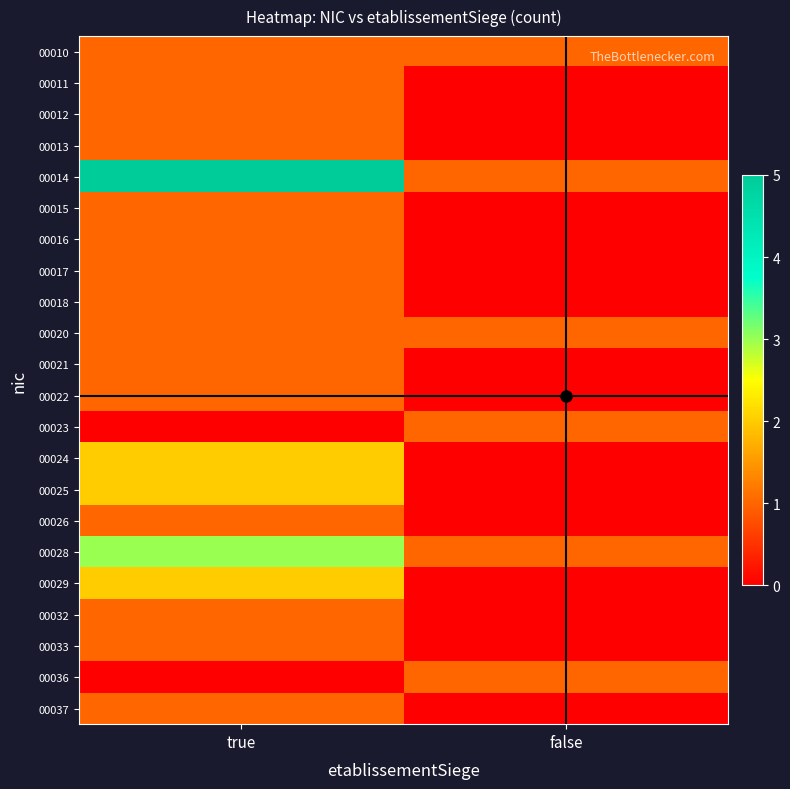

At true, list the series in order from largest to smallest.

00014, 00028, 00024, 00025, 00029, 00010, 00011, 00012, 00013, 00015, 00016, 00017, 00018, 00020, 00021, 00022, 00026, 00032, 00033, 00037, 00023, 00036